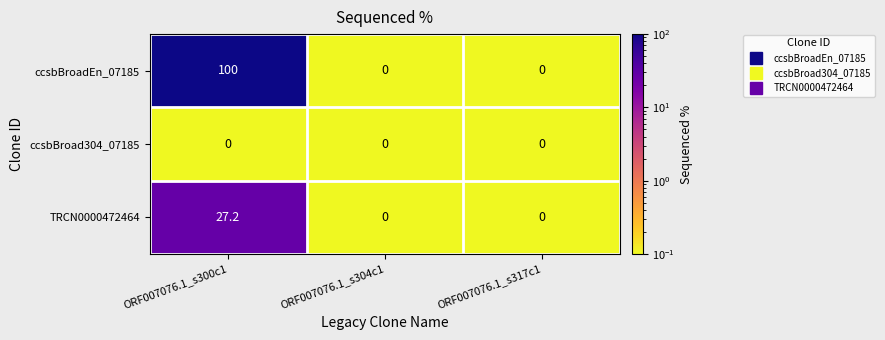

Rank the series by their average value, from lowest to highest.

ccsbBroad304_07185, TRCN0000472464, ccsbBroadEn_07185